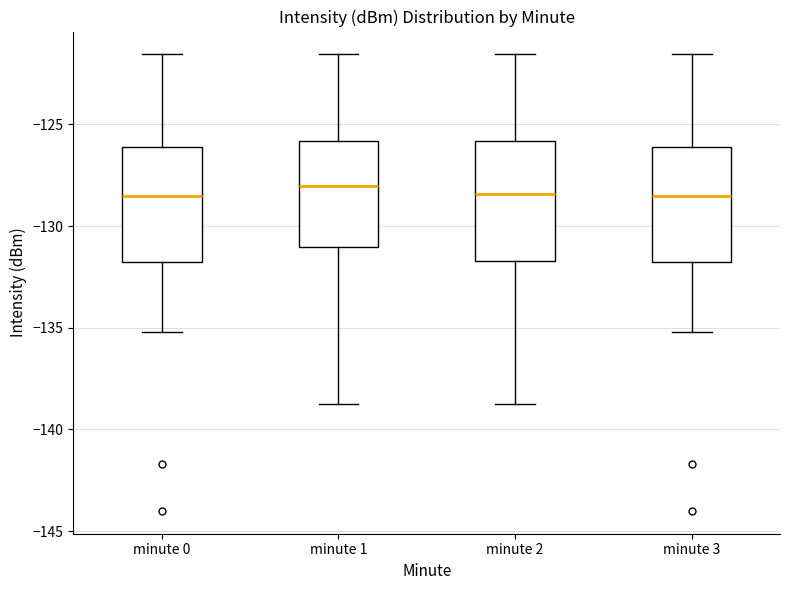

Reading left to right, transcribe this box plot: for each box, give where its median line is, the range the box spans, and where its two whiskers end, as read against the y-axis. The values are not printed on the chart, so give them approximately, as read against the axis.

minute 0: median -128.5, box -131.5 to -126.0, whiskers -135.0 to -121.5
minute 1: median -128.0, box -131.0 to -126.0, whiskers -139.0 to -121.5
minute 2: median -128.5, box -131.5 to -126.0, whiskers -139.0 to -121.5
minute 3: median -128.5, box -131.5 to -126.0, whiskers -135.0 to -121.5